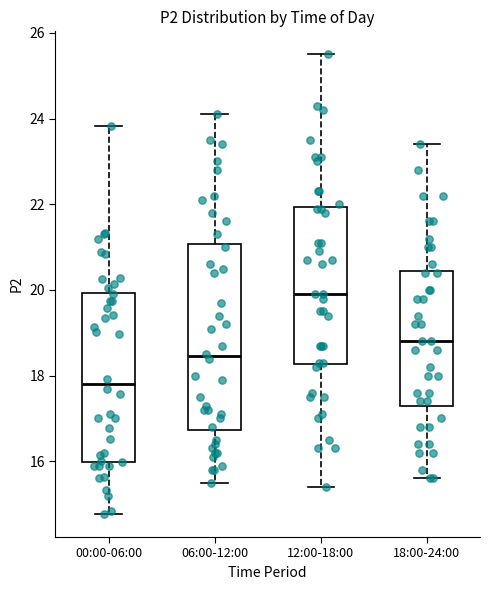

Where does the median line of the box for 18:00-24:00 sit on the y-axis? The values are not printed on the chart, so give them approximately, as read against the axis.

18.8